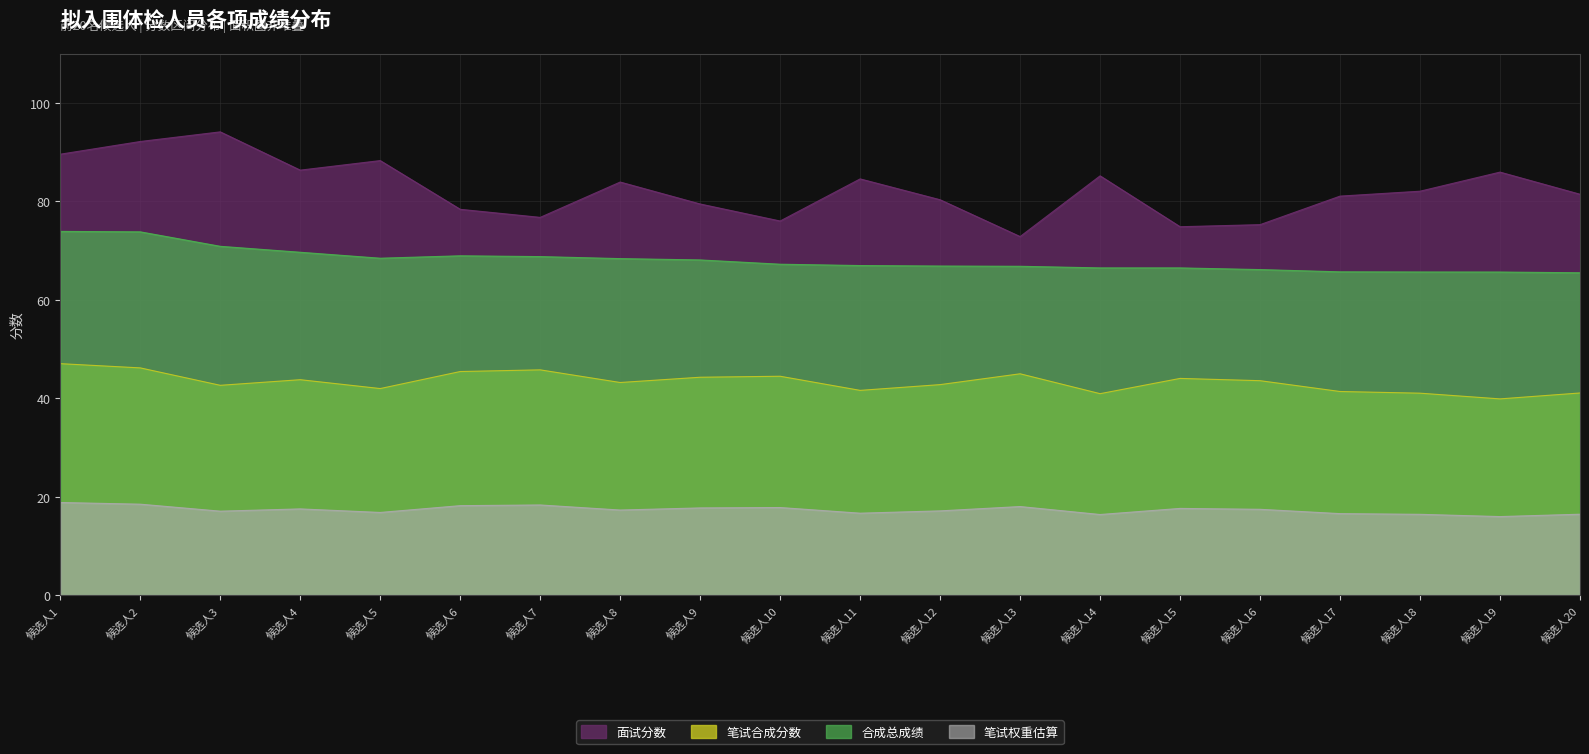

The 面试分数 series shows 116.8 at 候选人14. True or false?

False